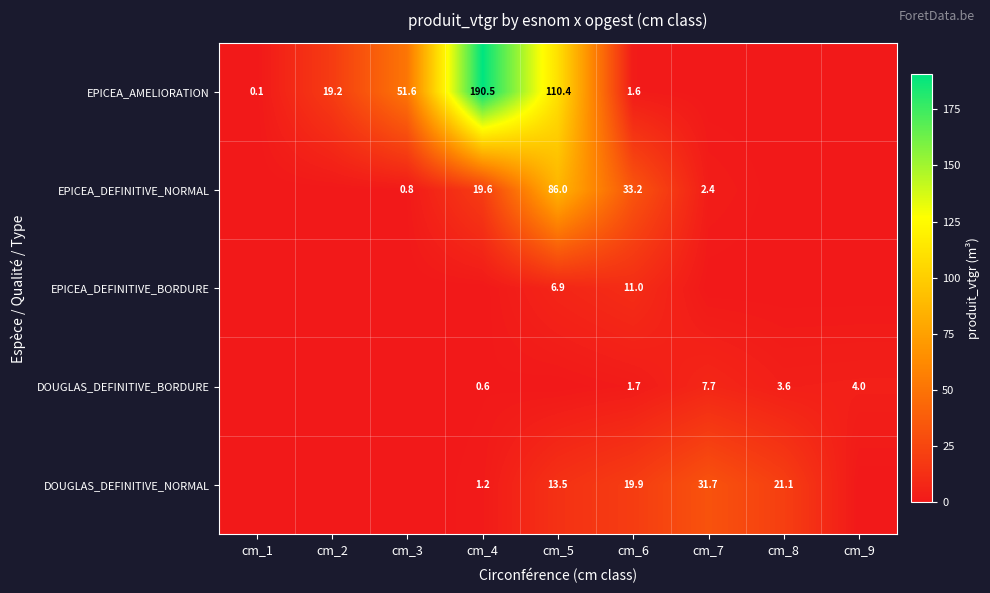

At how many categories does at least one series exceed 13?

7